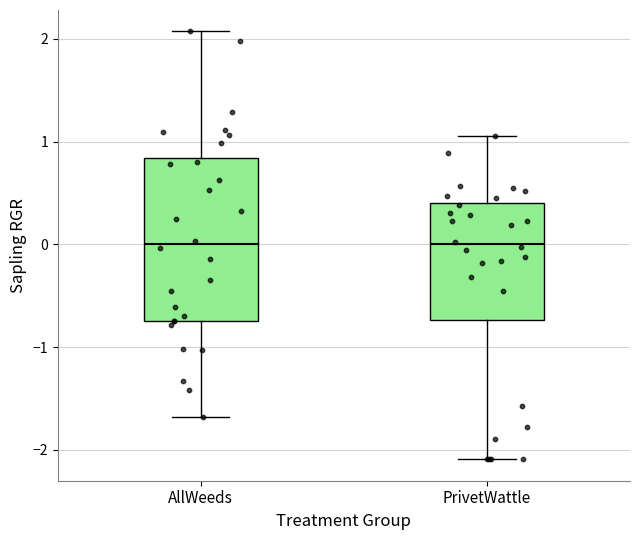

Reading left to right, transcribe this box plot: for each box, give where its median line is, the range the box spans, and where its two whiskers end, as read against the y-axis. The values are not printed on the chart, so give them approximately, as read against the axis.

AllWeeds: median 0.0, box -0.7 to 0.8, whiskers -1.7 to 2.1
PrivetWattle: median 0.0, box -0.7 to 0.4, whiskers -2.1 to 1.1